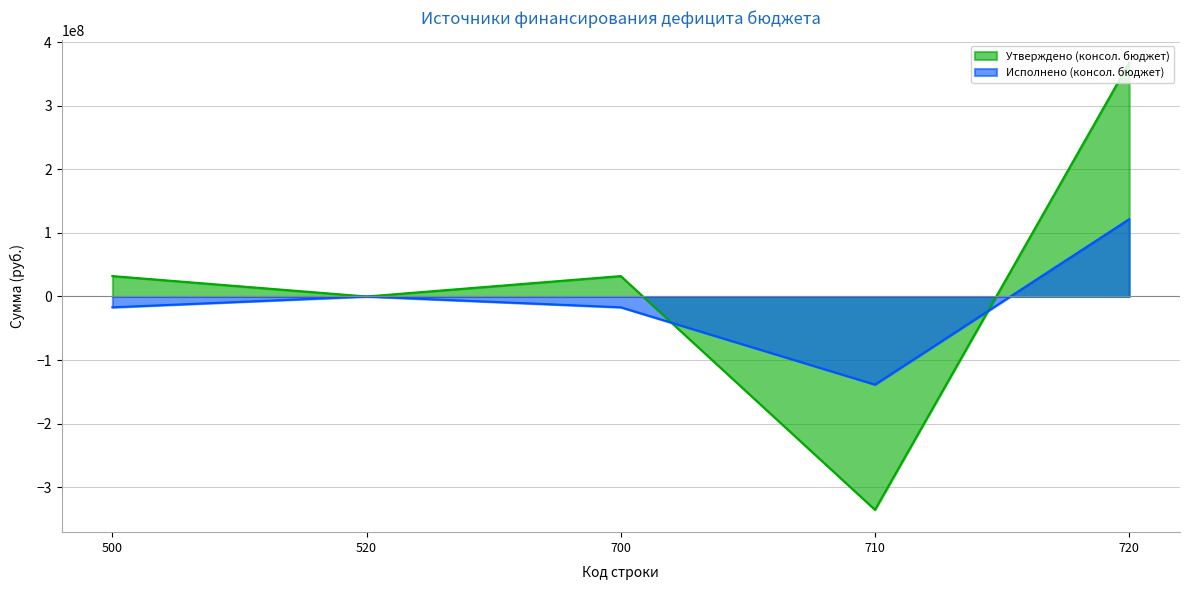

Reading left to right, list all the values displayed in this chart.

Утверждено (консол. бюджет): 500=32167106.3	520=0.0	700=32167106.3	710=-335846849.2	720=368013955.5
Исполнено (консол. бюджет): 500=-17008118.7	520=0.0	700=-17008118.7	710=-138693765.4	720=121685646.7